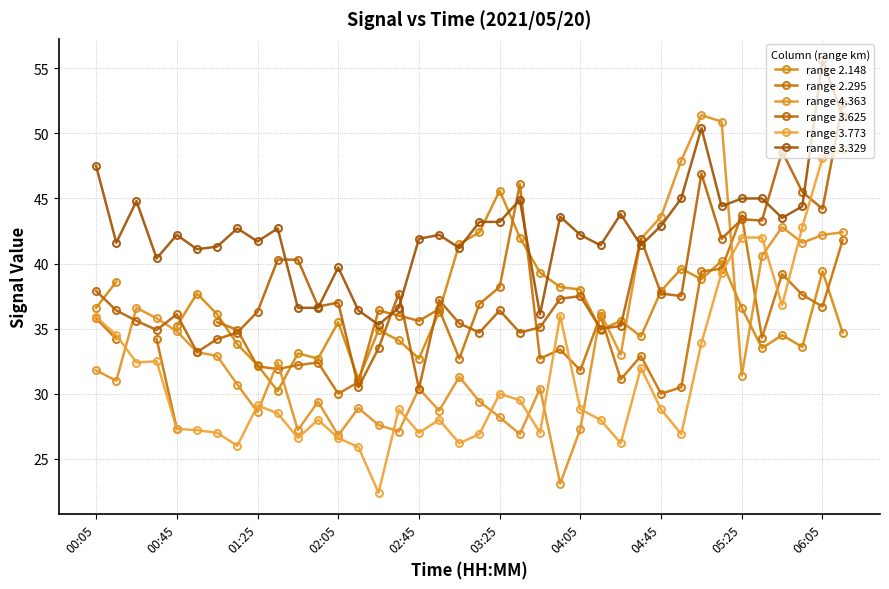

In range 4.363, how many points are higher than both neighbors (excluding endpoints)?

10